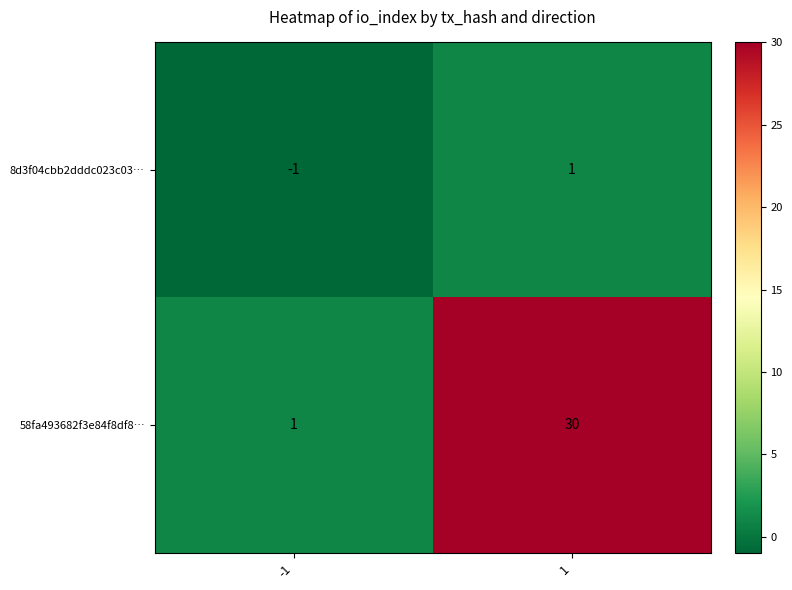

What is the greatest value displayed?

30